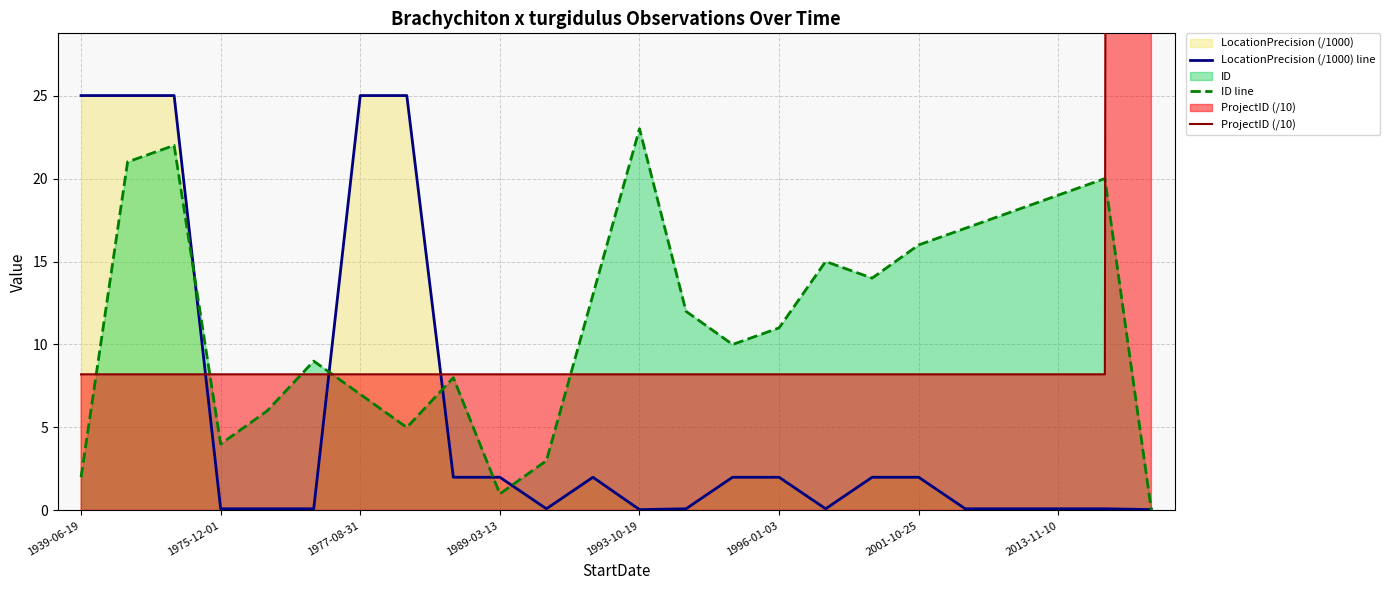

The value of LocationPrecision (/1000) line at 1939-06-19 is 25.0. True or false?

True